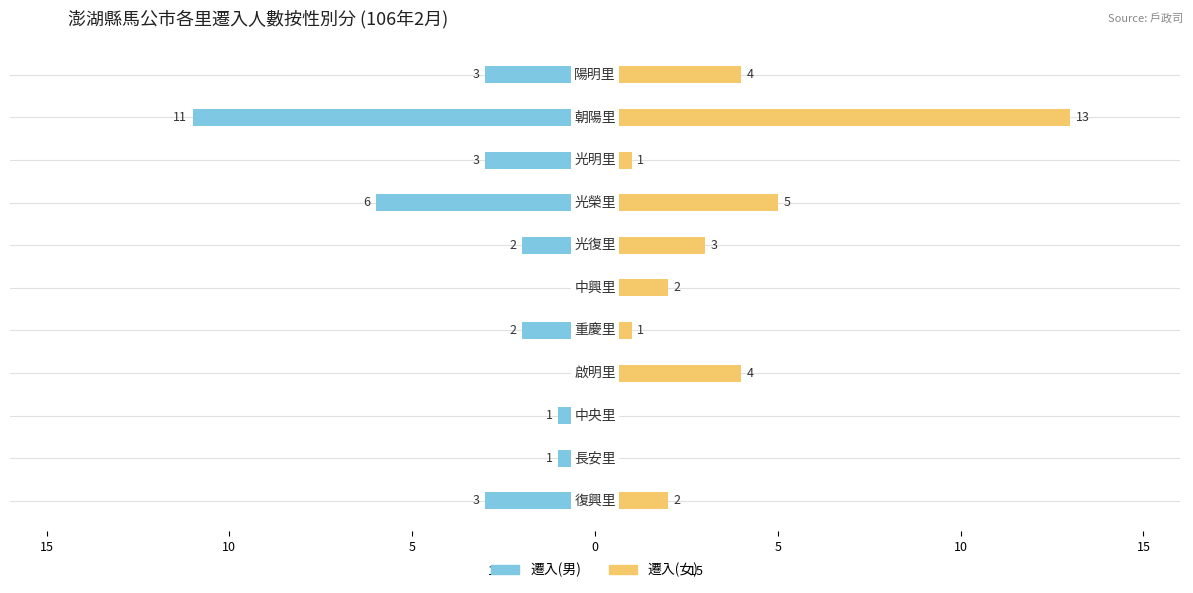

What is the value of the 遷入(女) bar at the 1st from the left?

2